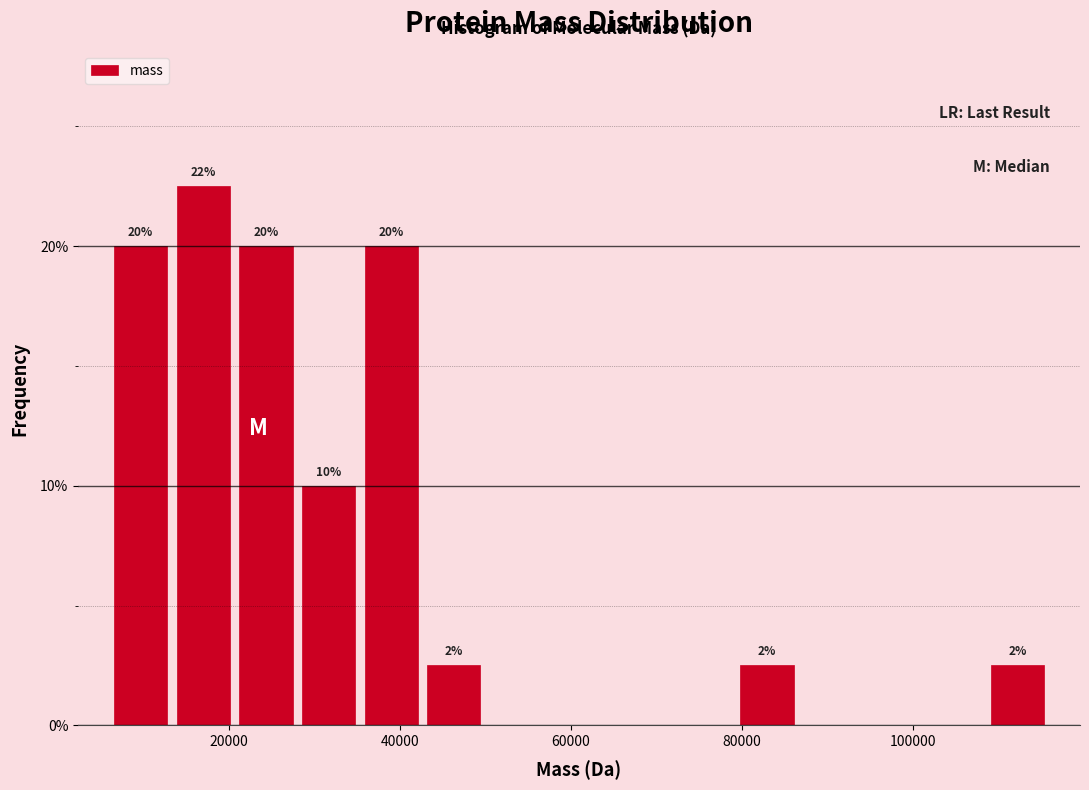

Around what value on the x-axis is the tallest bar? Give the approximate position of its centre, as read against the axis.

18000